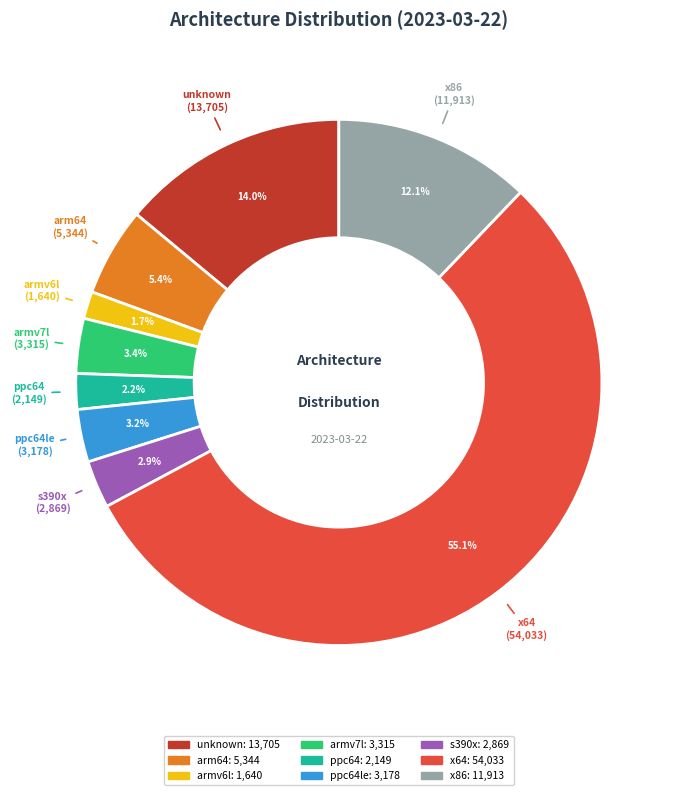

To the nearest percent, what is the combined percentage of unknown and s390x?

17%